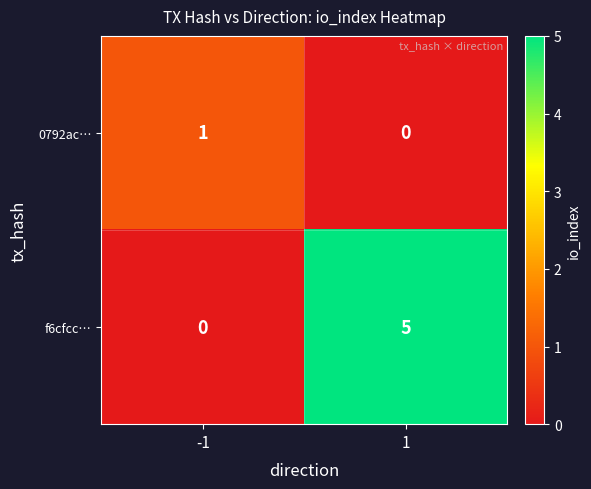

True or false: 0792ac… has a value of 0 at 1.

True